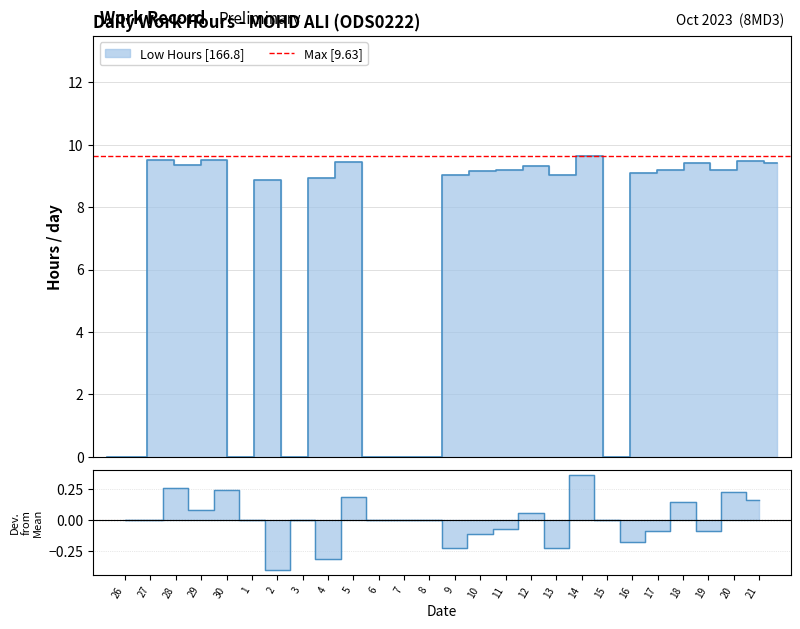

At which category does the chart reach its peak across all series?

14